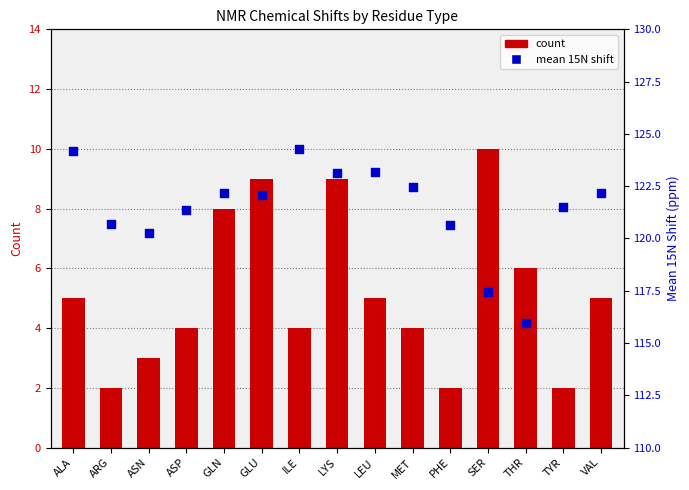

Which series has the largest total across all categories?

mean 15N shift